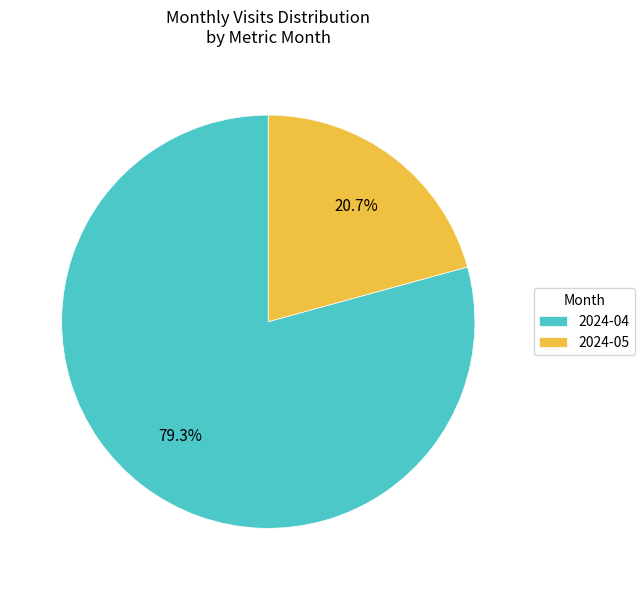

How many slices are in this pie chart?

2